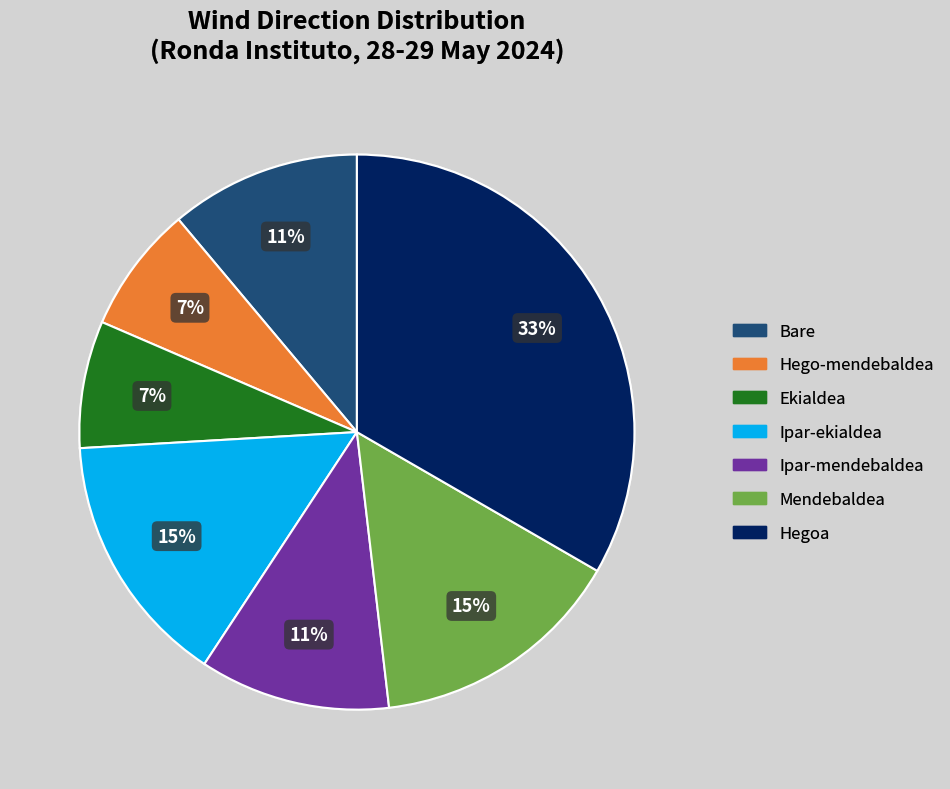

Which category has the biggest portion of the pie?

Hegoa